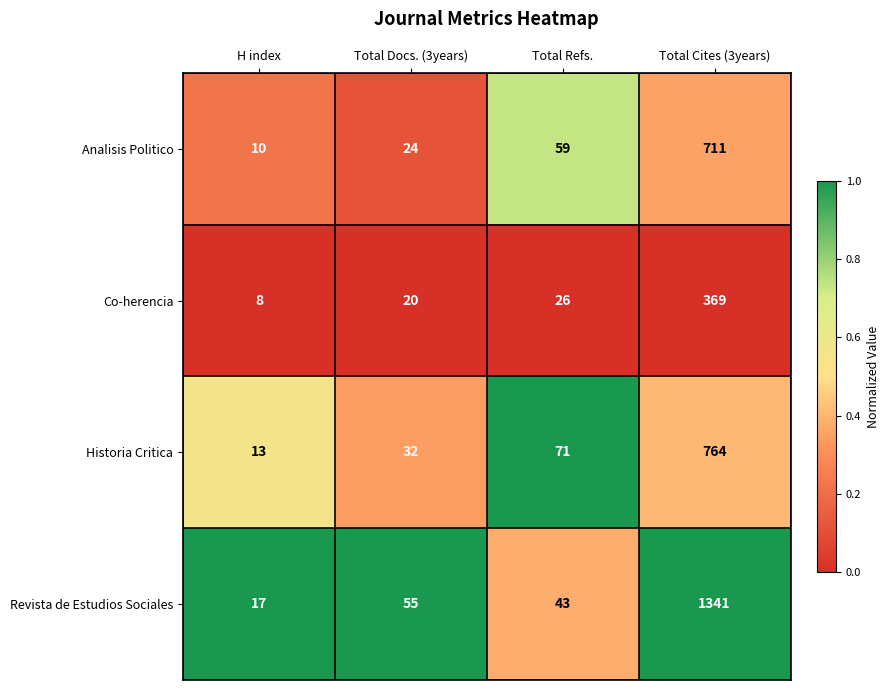

True or false: Revista de Estudios Sociales has a value of 55 at Total Docs. (3years).

True